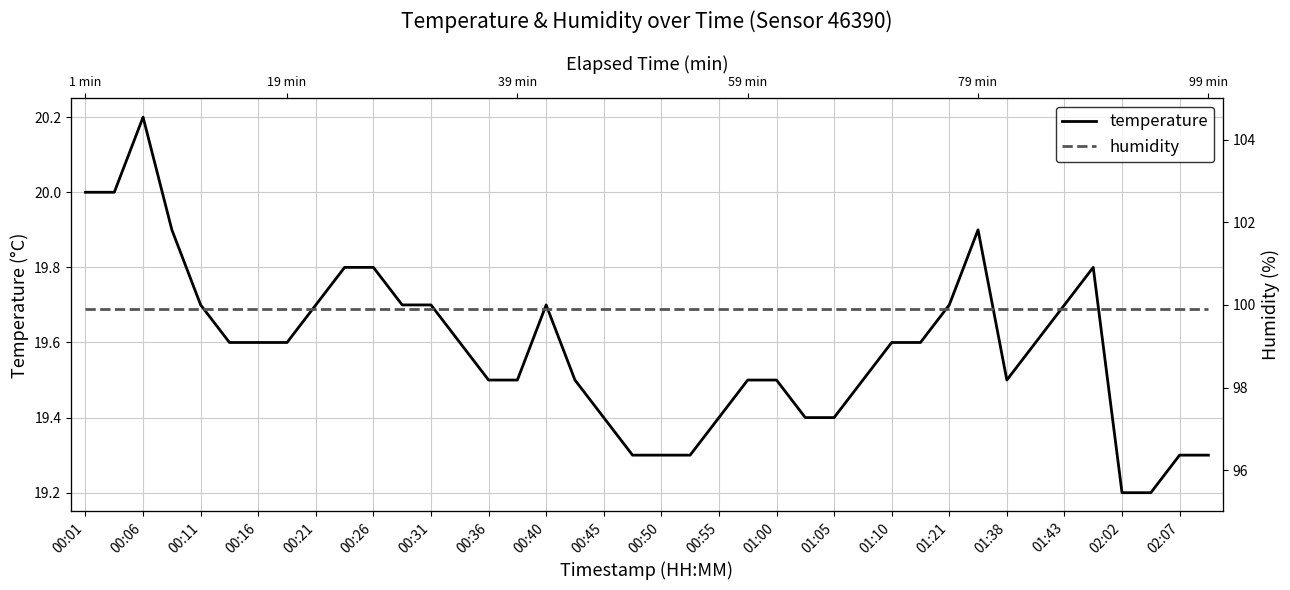

Reading right to left, transcribe all the data shown in this chart.

temperature: 19.3	19.3	19.2	19.2	19.8	19.7	19.6	19.5	19.9	19.7	19.6	19.6	19.5	19.4	19.4	19.5	19.5	19.4	19.3	19.3	19.3	19.4	19.5	19.7	19.5	19.5	19.6	19.7	19.7	19.8	19.8	19.7	19.6	19.6	19.6	19.7	19.9	20.2	20.0	20.0
humidity: 99.9	99.9	99.9	99.9	99.9	99.9	99.9	99.9	99.9	99.9	99.9	99.9	99.9	99.9	99.9	99.9	99.9	99.9	99.9	99.9	99.9	99.9	99.9	99.9	99.9	99.9	99.9	99.9	99.9	99.9	99.9	99.9	99.9	99.9	99.9	99.9	99.9	99.9	99.9	99.9